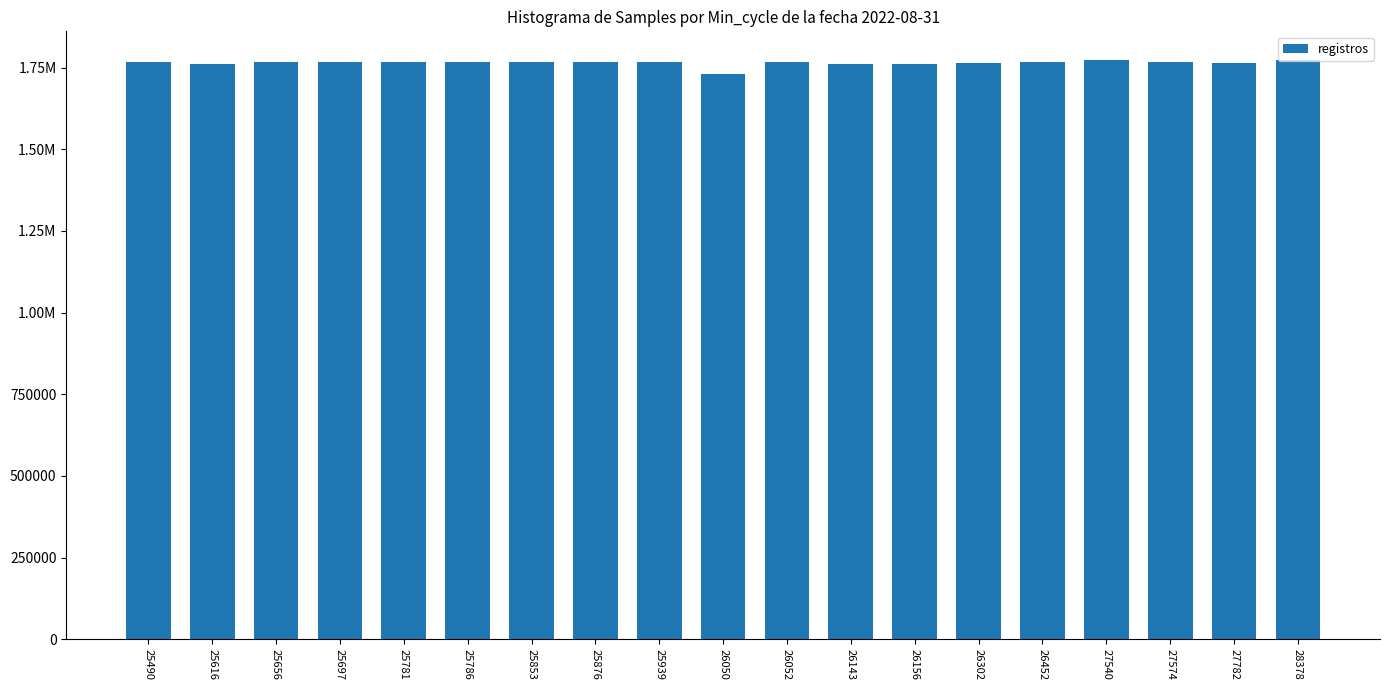

Is it true that the value at 26452 is 851006?

False